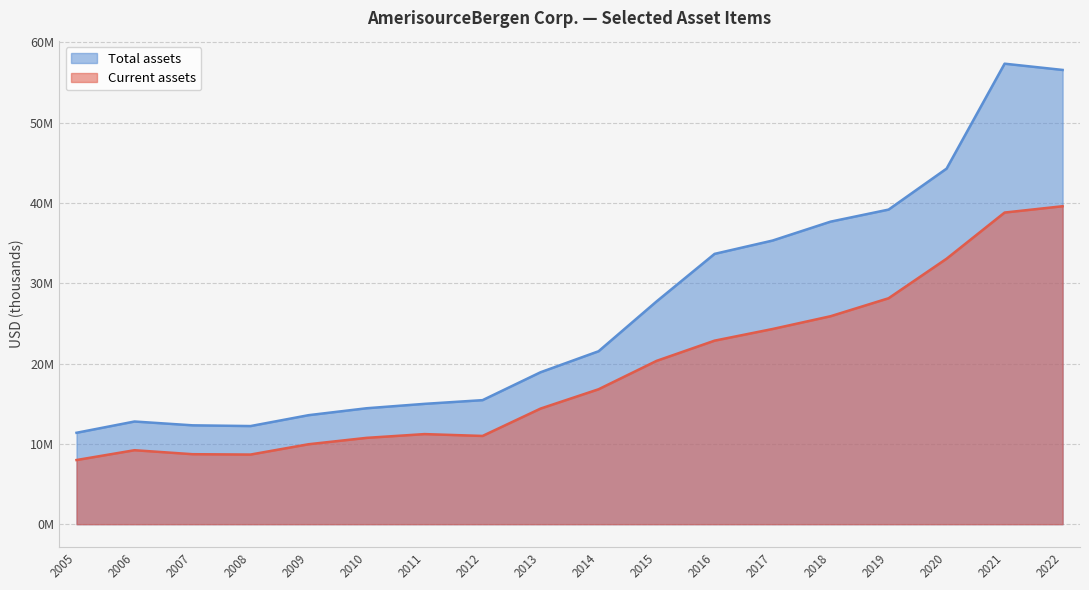

At which label is Total assets closest to 34359489?

2016